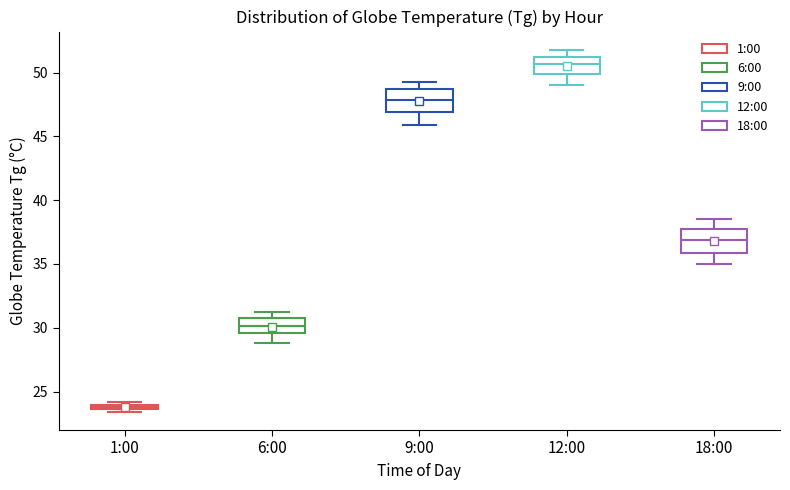

Which box has the lowest median line?

1:00